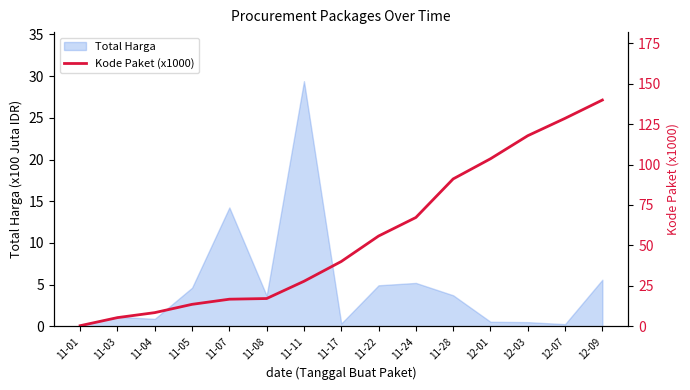

How many lines are shown in the chart?

1